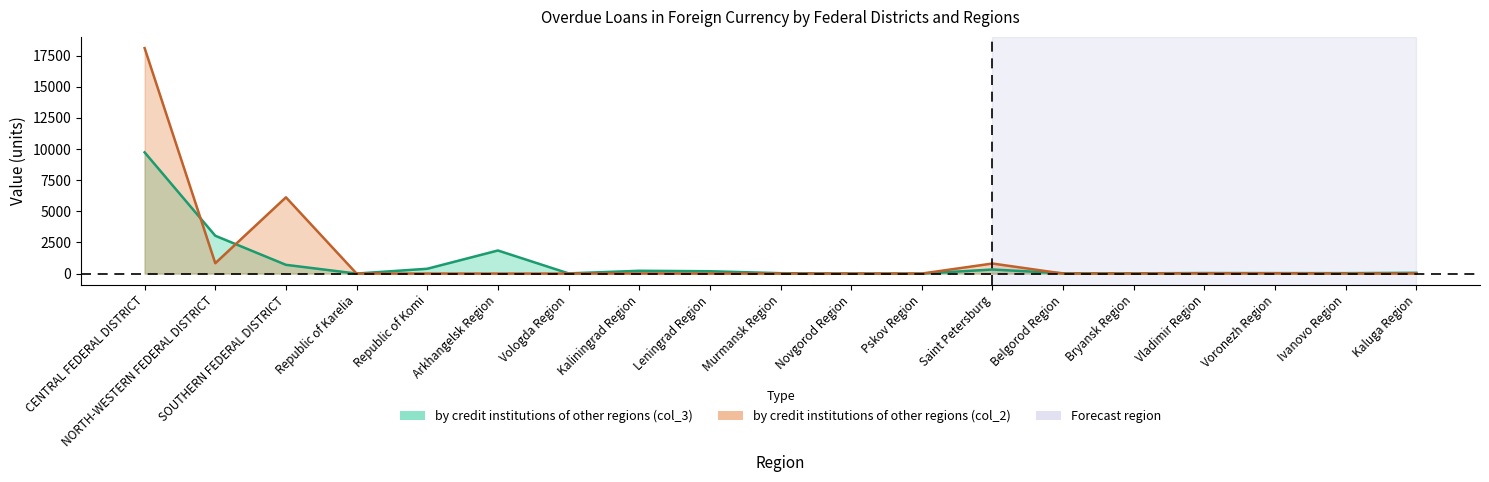

Reading right to left, extract all data points from this chart.

by credit institutions of other regions (col_3): Kaluga Region=63	Ivanovo Region=35	Voronezh Region=38	Vladimir Region=43	Bryansk Region=21	Belgorod Region=27	Saint Petersburg=327	Pskov Region=1	Novgorod Region=4	Murmansk Region=31	Leningrad Region=189	Kaliningrad Region=226	Vologda Region=16	Arkhangelsk Region=1855	Republic of Komi=388	Republic of Karelia=1	SOUTHERN FEDERAL DISTRICT=704	NORTH-WESTERN FEDERAL DISTRICT=3039	CENTRAL FEDERAL DISTRICT=9736
by credit institutions of other regions (col_2): Kaluga Region=7	Ivanovo Region=0	Voronezh Region=22	Vladimir Region=18	Bryansk Region=5	Belgorod Region=0	Saint Petersburg=809	Pskov Region=2	Novgorod Region=1	Murmansk Region=2	Leningrad Region=4	Kaliningrad Region=11	Vologda Region=0	Arkhangelsk Region=1	Republic of Komi=2	Republic of Karelia=2	SOUTHERN FEDERAL DISTRICT=6125	NORTH-WESTERN FEDERAL DISTRICT=833	CENTRAL FEDERAL DISTRICT=18107